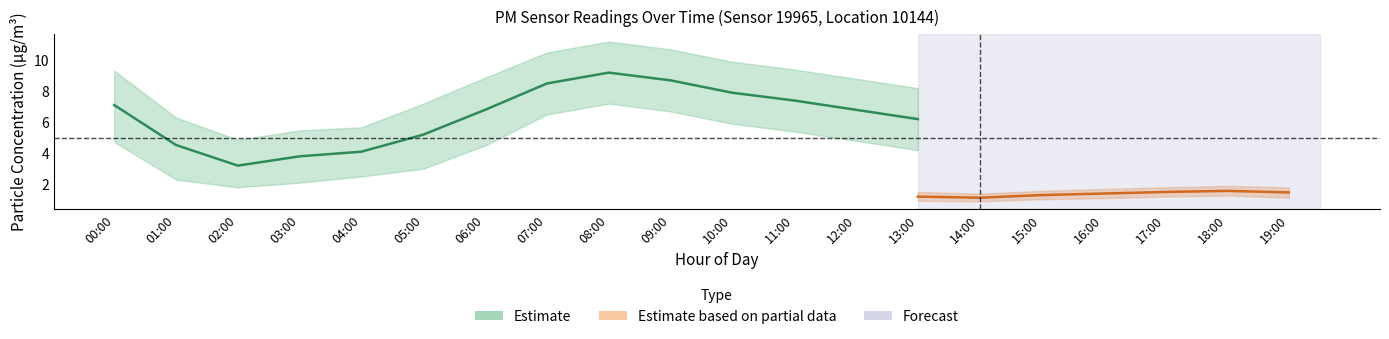

What is the maximum value shown in the chart?

11.3